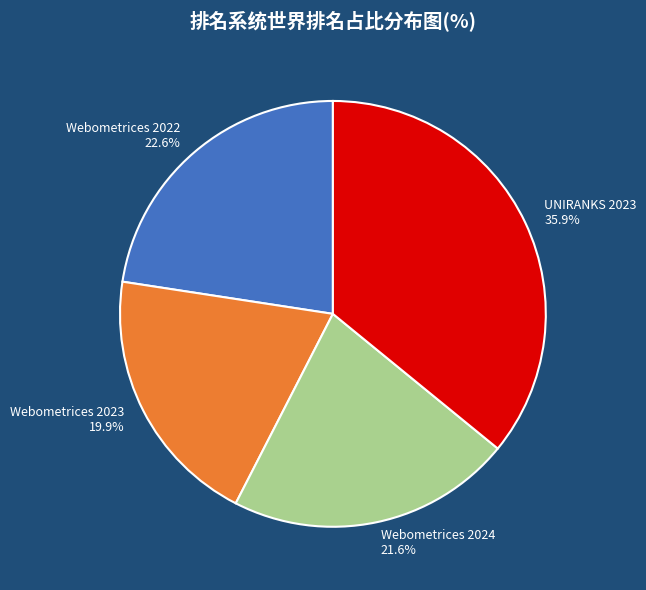

Rank the categories by value from highest to lowest.

UNIRANKS 2023, Webometrices 2022, Webometrices 2024, Webometrices 2023